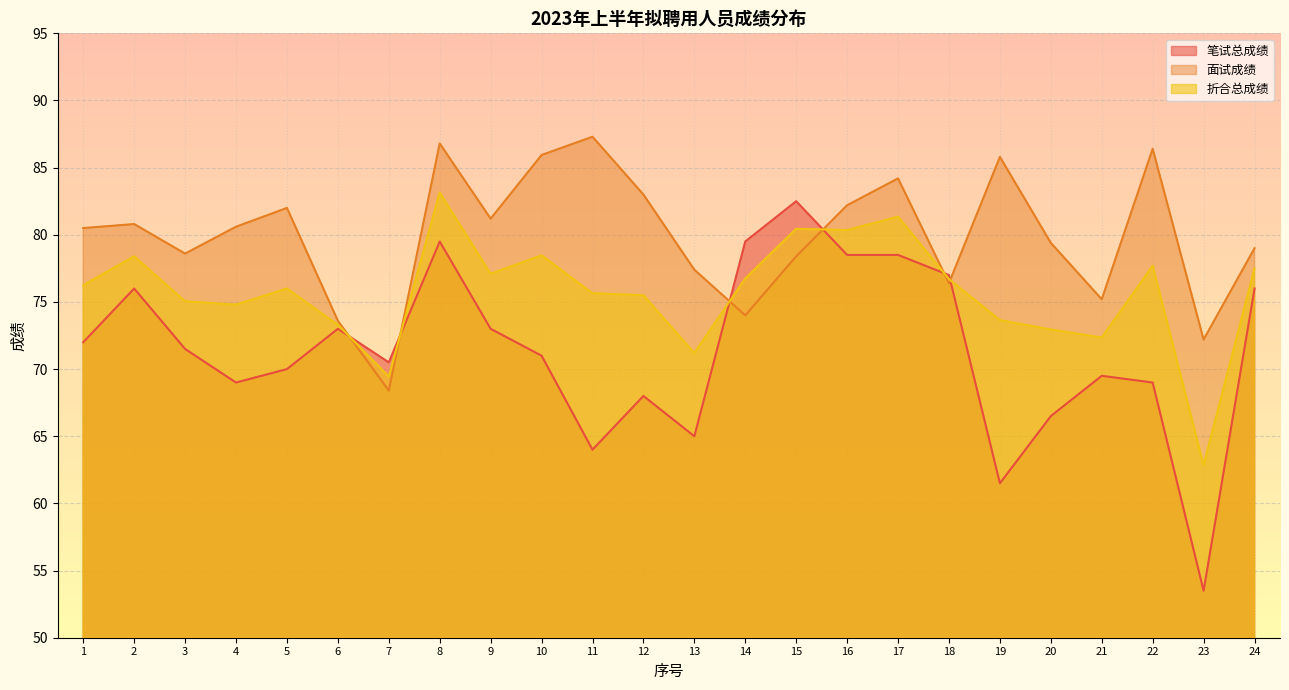

True or false: 折合总成绩 and 面试成绩 intersect in this chart.

True